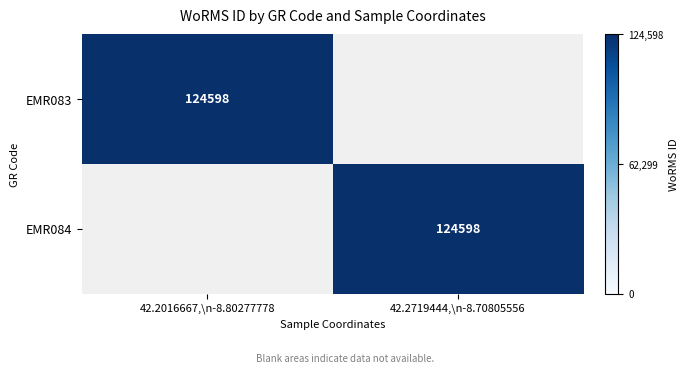

Is it true that EMR084 equals 124598 at 42.2719444,\n-8.70805556?

True